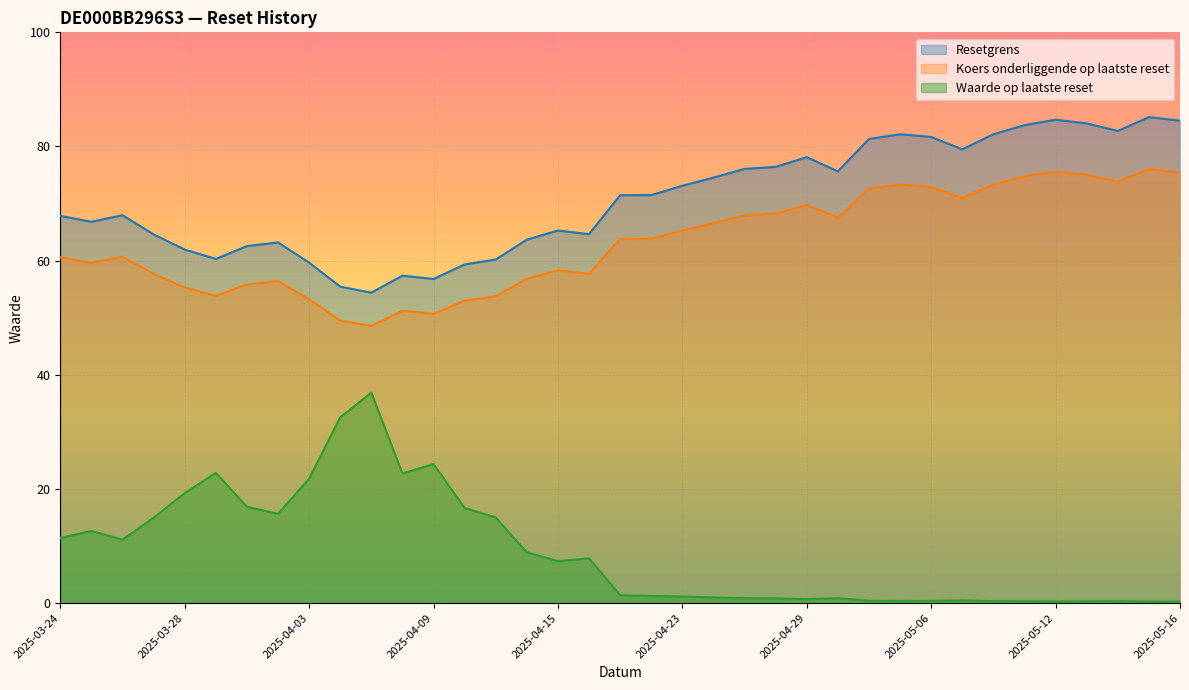

Reading left to right, extract all data points from this chart.

Waarde op laatste reset: 11.4	12.6	11.1	14.9	19.2	22.8	16.9	15.6	21.8	32.5	36.9	22.7	24.3	16.7	15.0	8.9	7.3	7.8	1.4	1.2	1.1	1.0	0.8	0.8	0.7	0.8	0.4	0.4	0.4	0.5	0.3	0.3	0.3	0.3	0.3	0.3	0.3
Resetgrens: 67.8	66.8	68.0	64.6	61.9	60.3	62.5	63.2	59.7	55.4	54.4	57.4	56.8	59.3	60.2	63.7	65.3	64.6	71.5	71.5	73.1	74.5	76.1	76.4	78.1	75.6	81.3	82.1	81.7	79.5	82.1	83.7	84.7	84.0	82.7	85.1	84.5
Koers onderliggende op laatste reset: 60.6	59.6	60.7	57.7	55.3	53.8	55.8	56.4	53.3	49.5	48.6	51.2	50.7	53.0	53.7	56.9	58.3	57.7	63.8	63.8	65.3	66.6	67.9	68.2	69.8	67.5	72.6	73.3	72.9	71.0	73.3	74.8	75.6	75.0	73.9	76.0	75.5